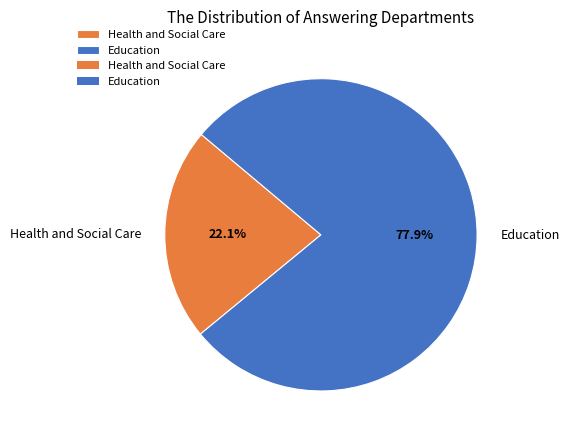

What is the smallest slice in the pie chart?

Health and Social Care